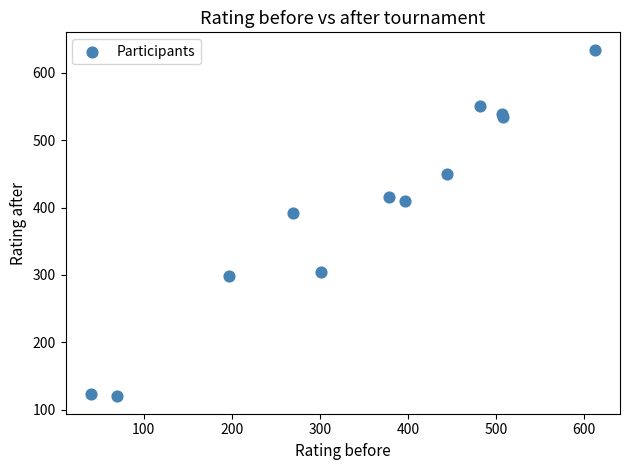

What Y value in the scatter plot is closest to 377?

392